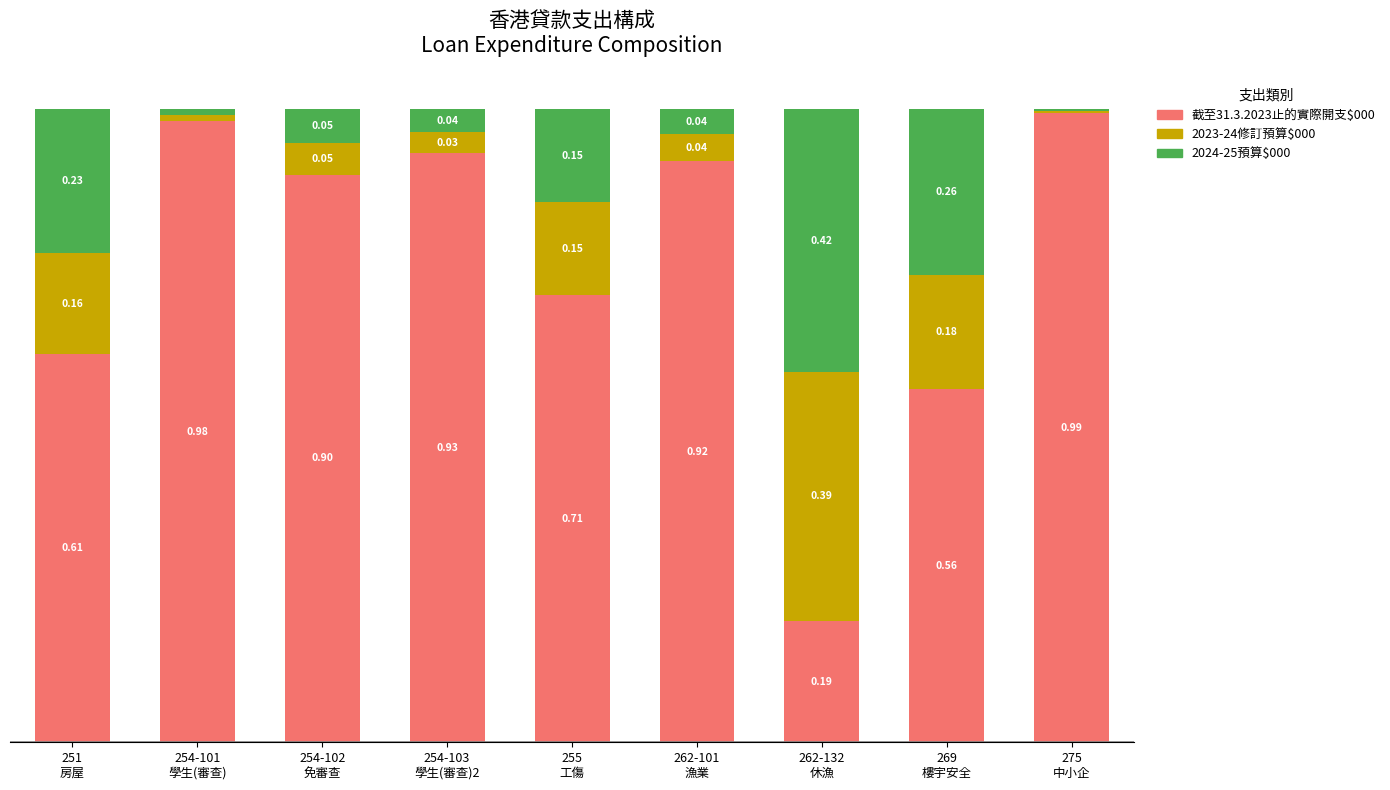

Does the chart contain stacked bars?

Yes